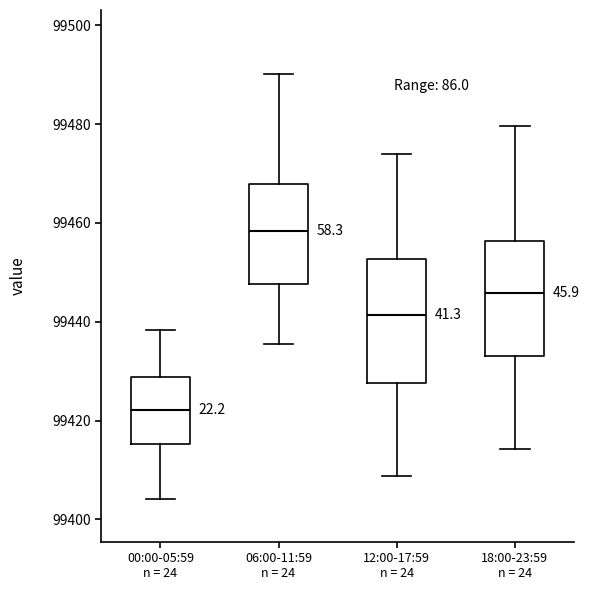

Which box has the lowest median line?

00:00-05:59 n = 24